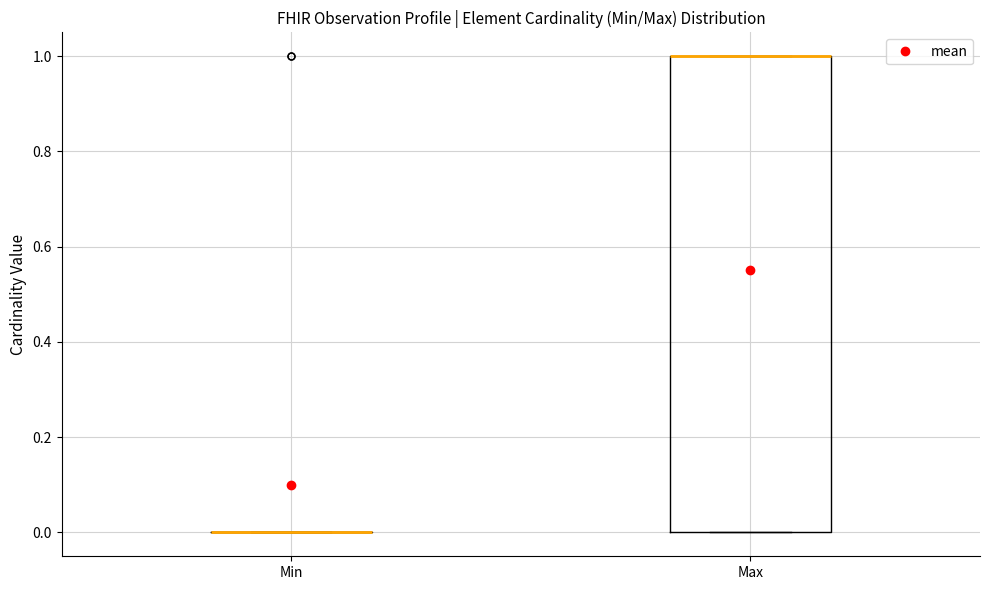

Reading left to right, read every box against the y-axis: the position of its median line, the range the box covers, and the ends of its whiskers. The values are not printed on the chart, so give them approximately, as read against the axis.

Min: box collapsed to a line at 0, whiskers 0 to 0
Max: median 1 (drawn on the box's upper edge), box 0 to 1, whiskers 0 to 1